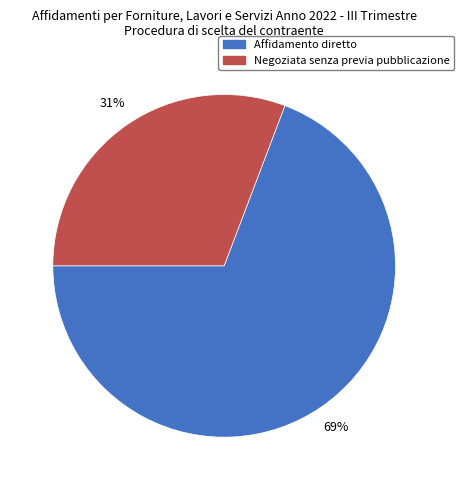

What is the largest slice in the pie chart?

Affidamento diretto